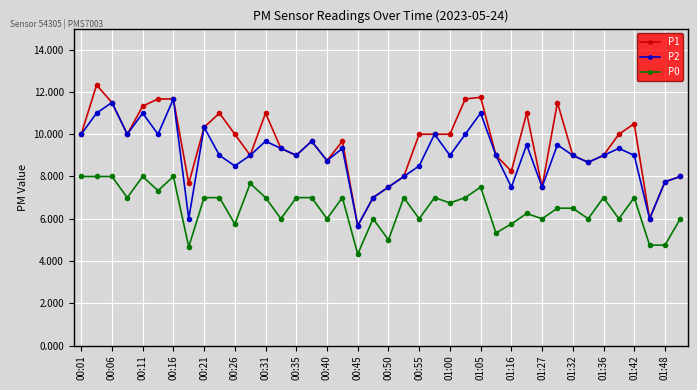

Which series has the widest spread of values?

P1